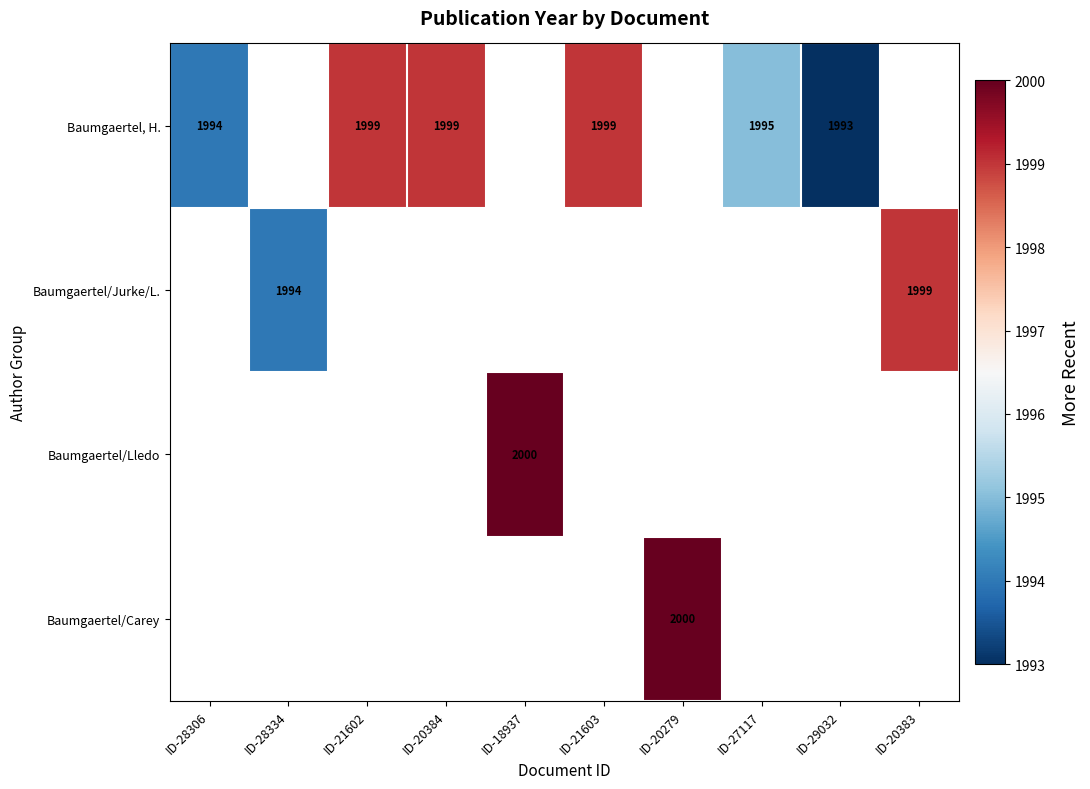

Is it true that Baumgaertel, H. equals 1999 at ID-21603?

True